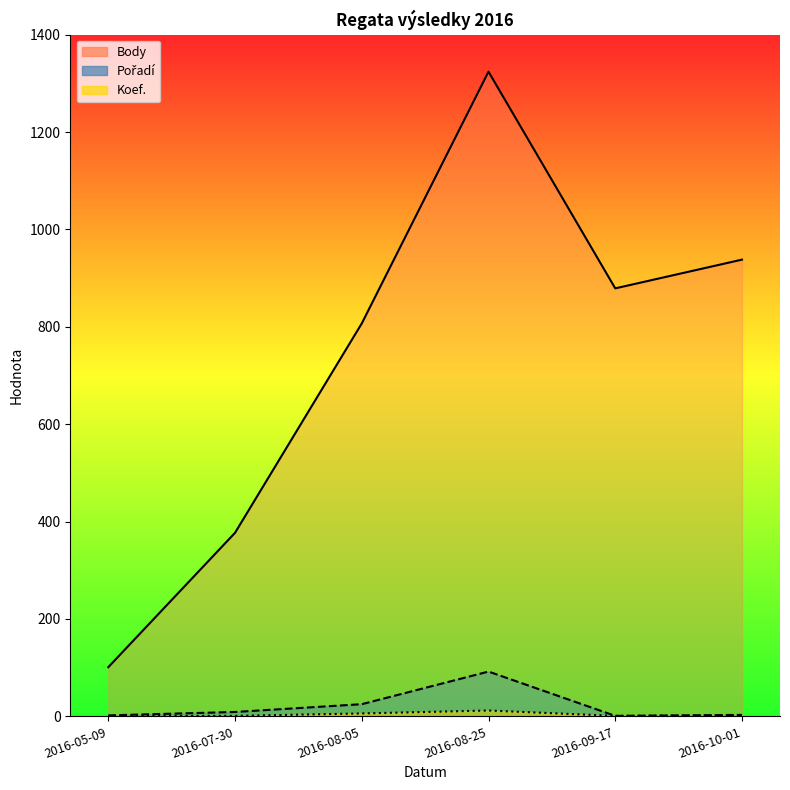

In Koef., how many points are lower than both neighbors (excluding endpoints)?

1